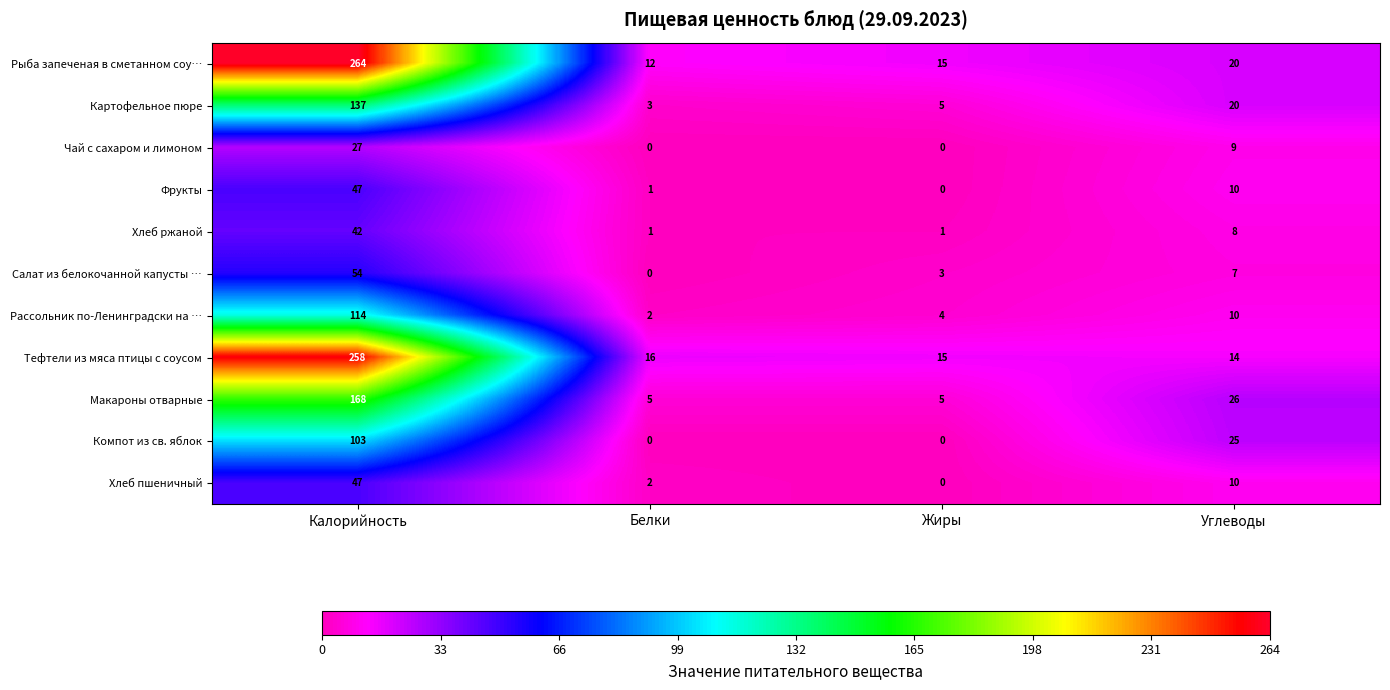

What is the sum of the Салат из белокочанной капусты … values at Углеводы and Белки?

7